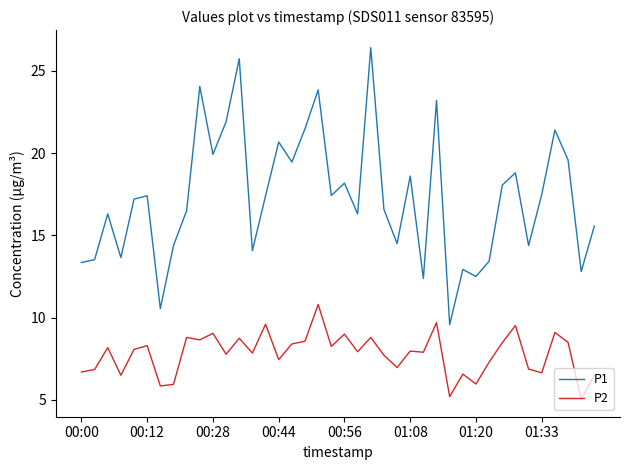

True or false: P1 and P2 cross at least once.

False